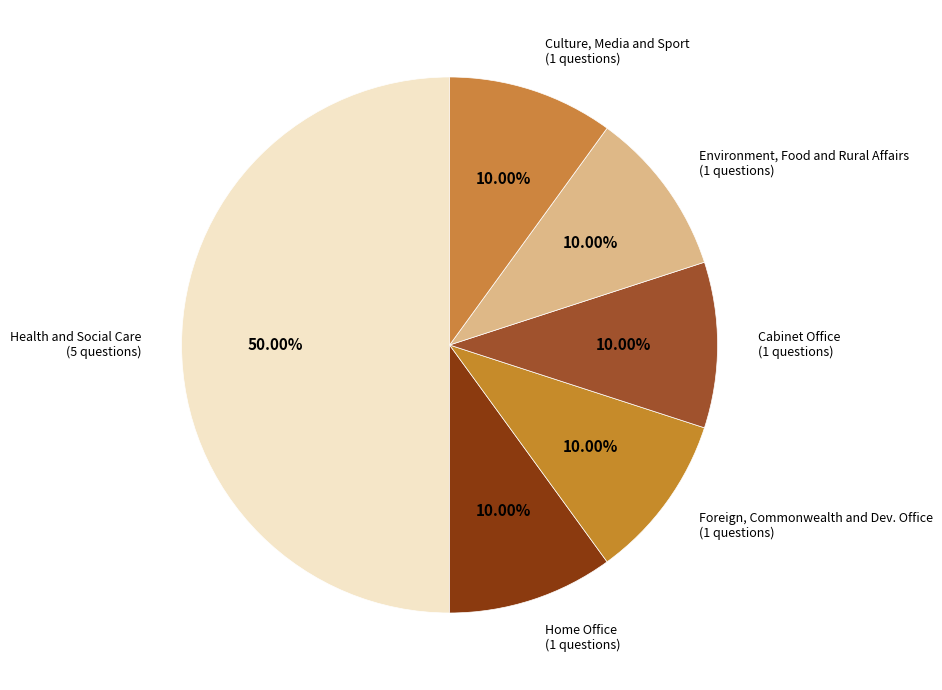

To the nearest percent, what portion does Culture, Media and Sport represent?

10%